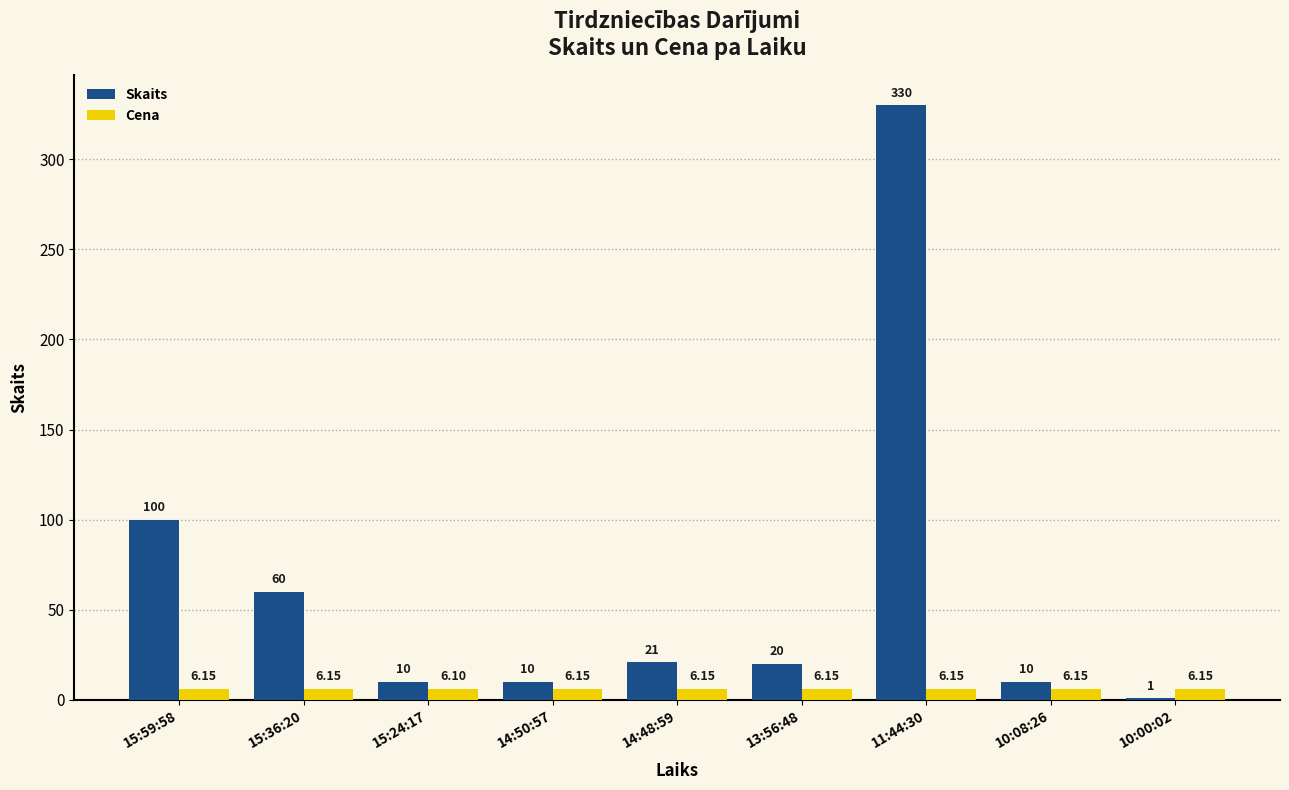

Is the value of Skaits at 15:59:58 greater than the value of Cena at 10:00:02?

Yes